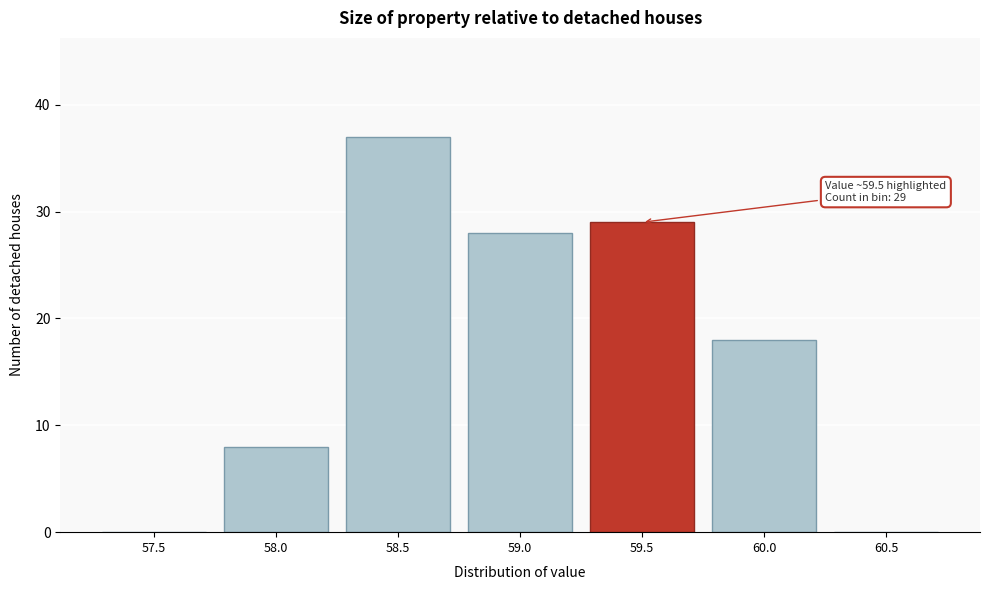

Reading right to left, transcribe all the data shown in this chart.

60.5=0	60.0=18	59.5=29	59.0=28	58.5=37	58.0=8	57.5=0